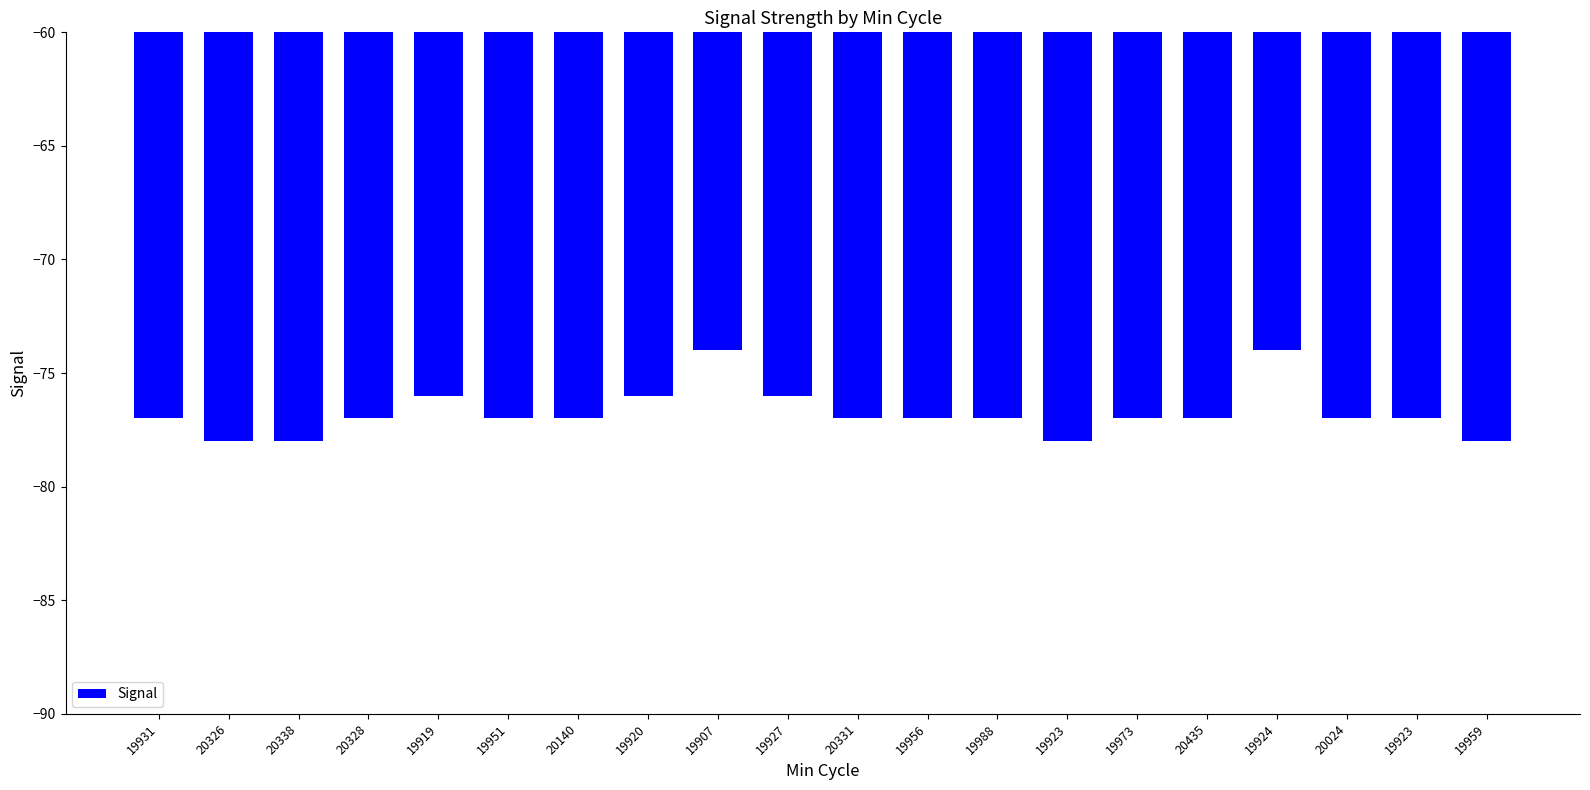

Reading right to left, extract all data points from this chart.

19959=-78	19923=-77	20024=-77	19924=-74	20435=-77	19973=-77	19923=-78	19988=-77	19956=-77	20331=-77	19927=-76	19907=-74	19920=-76	20140=-77	19951=-77	19919=-76	20328=-77	20338=-78	20326=-78	19931=-77